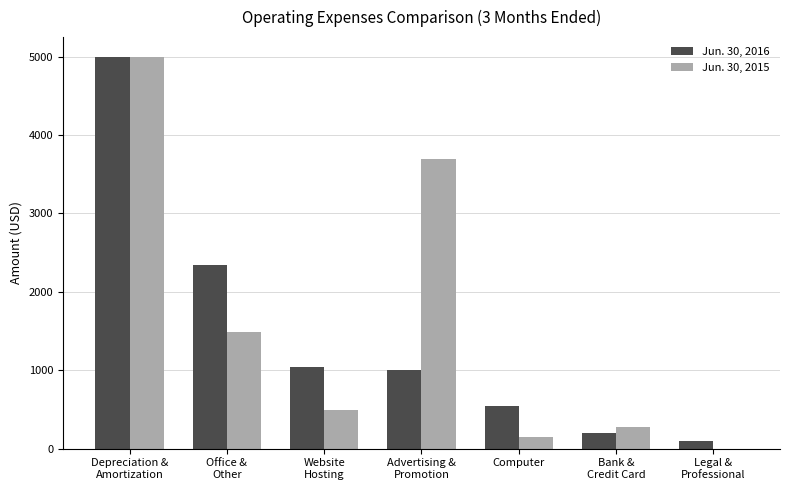

What is the average value of the Jun. 30, 2015 series?

1588